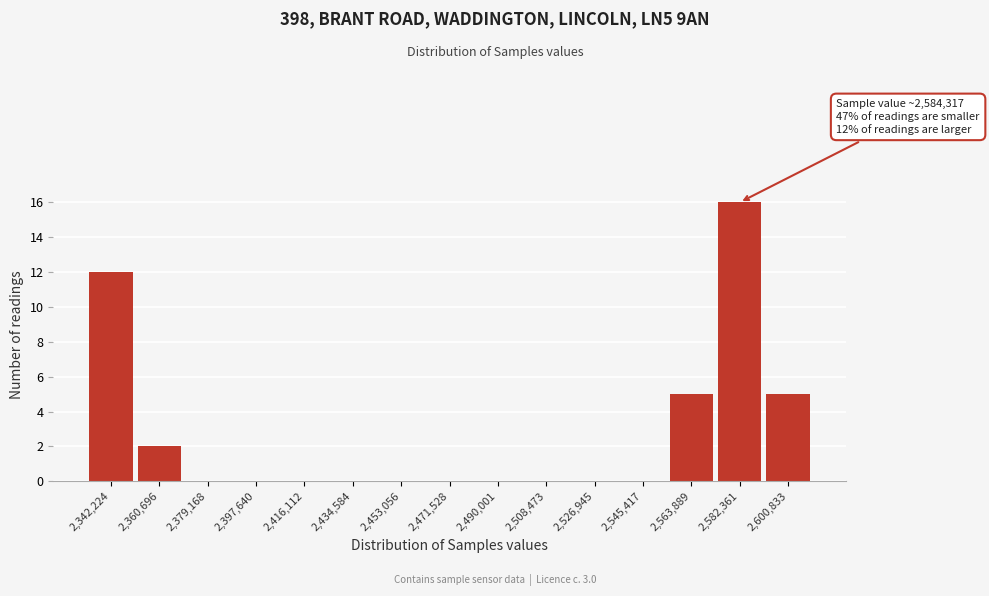

Reading left to right, transcribe all the data shown in this chart.

2,342,224=12	2,360,696=2	2,379,168=0	2,397,640=0	2,416,112=0	2,434,584=0	2,453,056=0	2,471,528=0	2,490,001=0	2,508,473=0	2,526,945=0	2,545,417=0	2,563,889=5	2,582,361=16	2,600,833=5